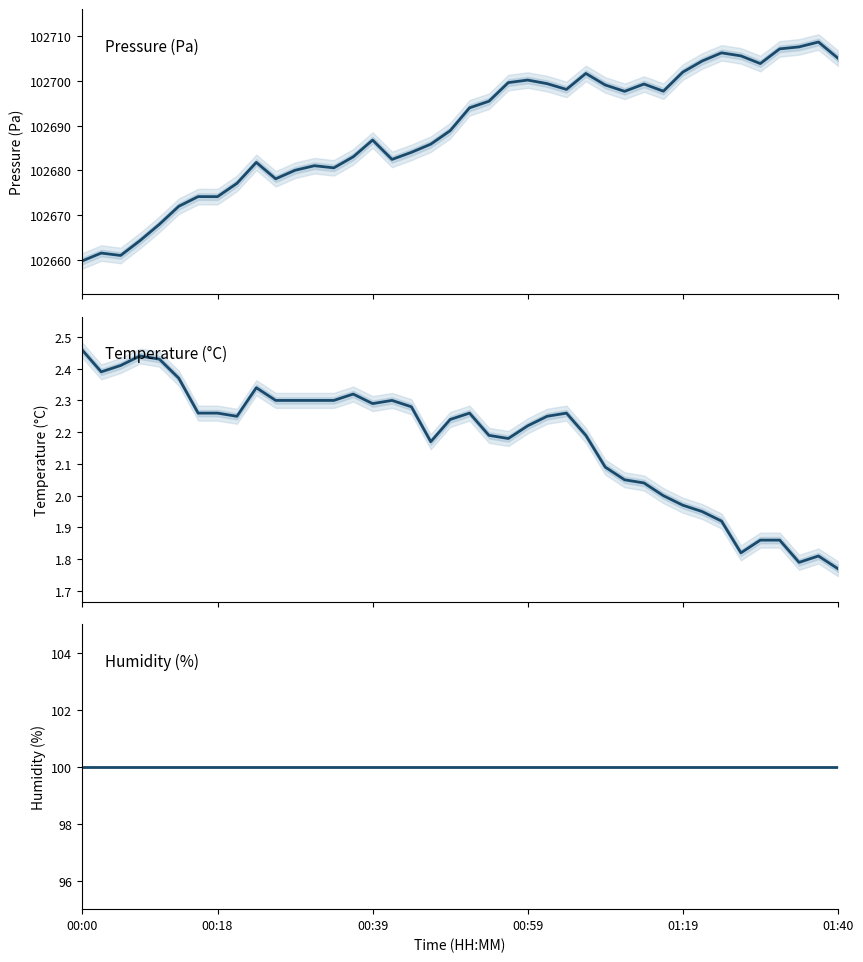

Which series has the largest range (max minus min)?

pressure